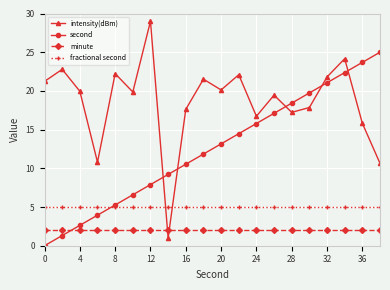

What is the value of the intensity(dBm) point at the 14th from the left?

19.5